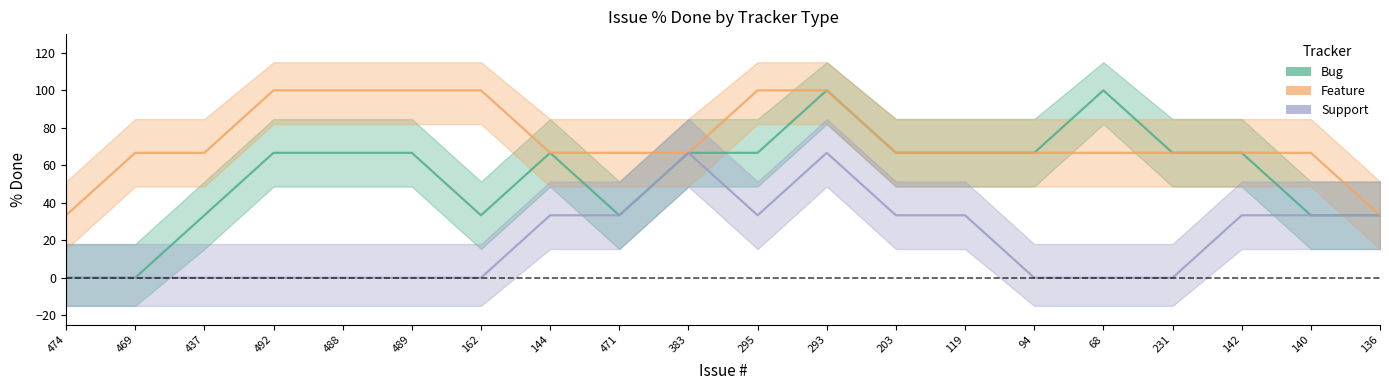

The value of Support at 94 is 42. True or false?

False